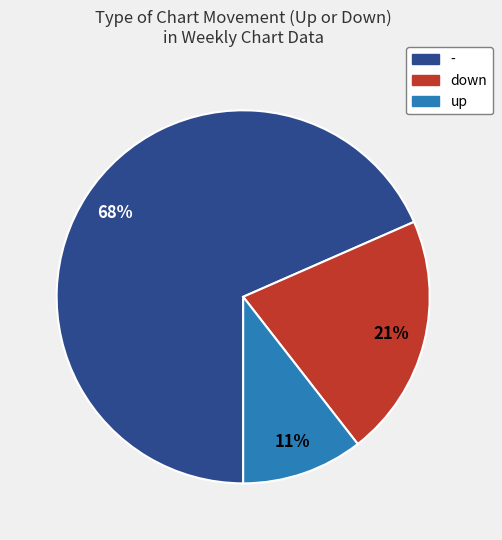

True or false: down accounts for 21% of the total.

True